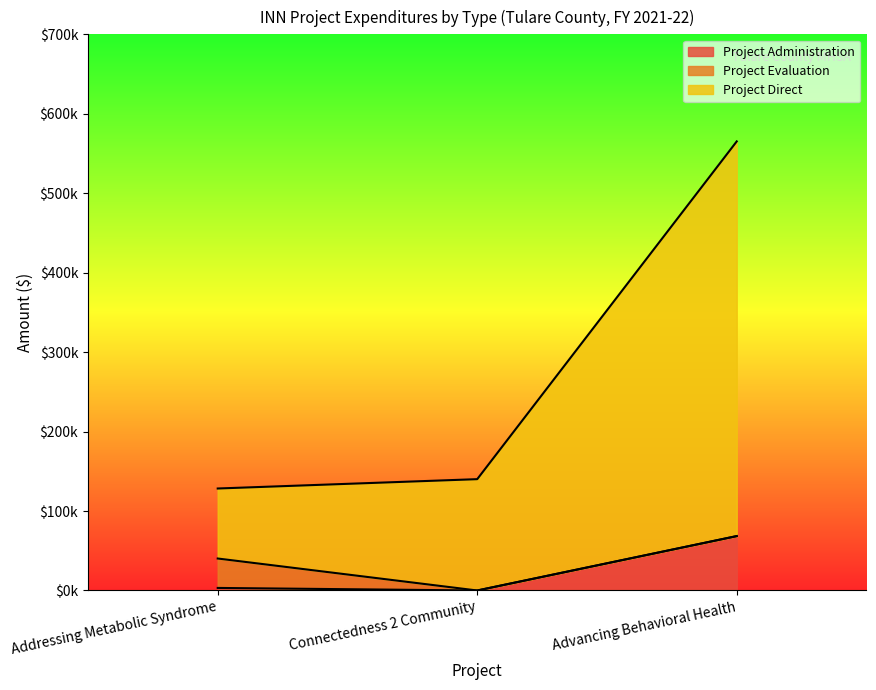

The Project Direct series shows 496771.9 at Advancing Behavioral Health. True or false?

True